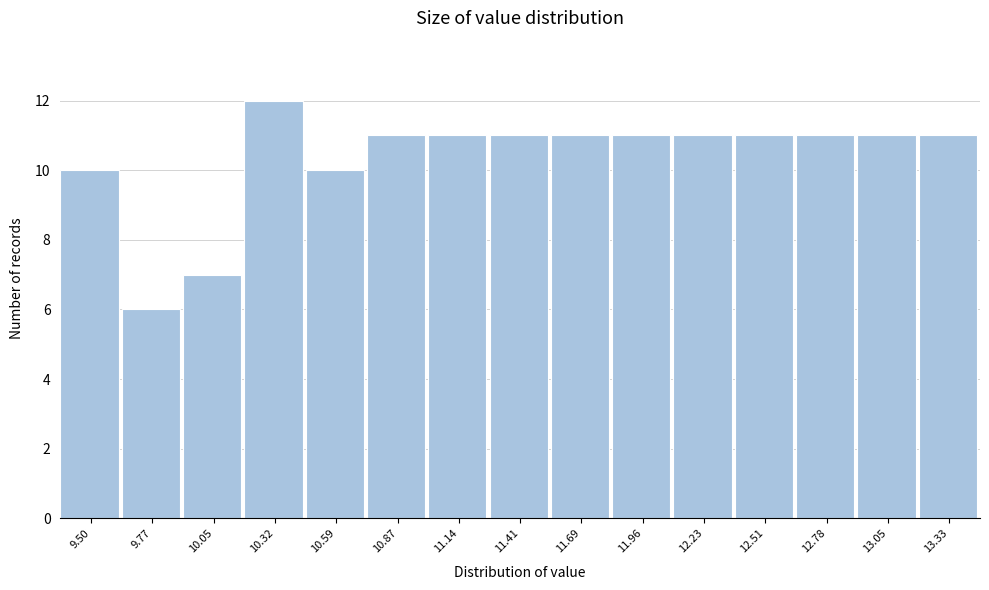

Reading left to right, transcribe all the data shown in this chart.

10	6	7	12	10	11	11	11	11	11	11	11	11	11	11